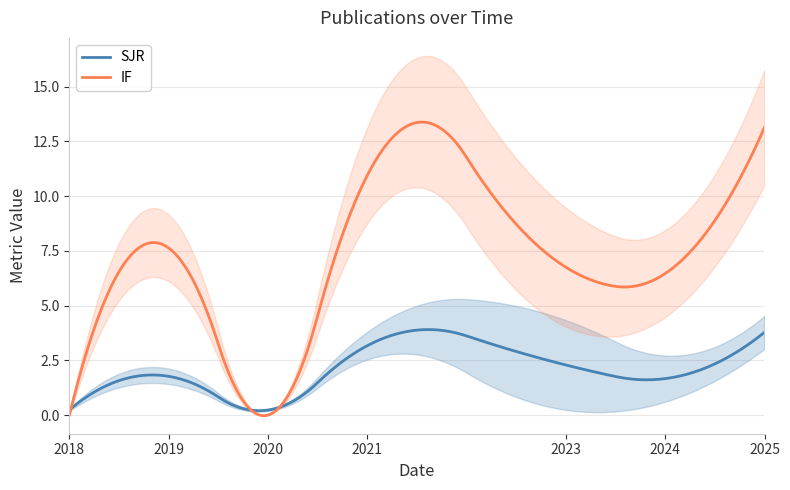

What is the value of the IF point at the 12th from the left?

8.4